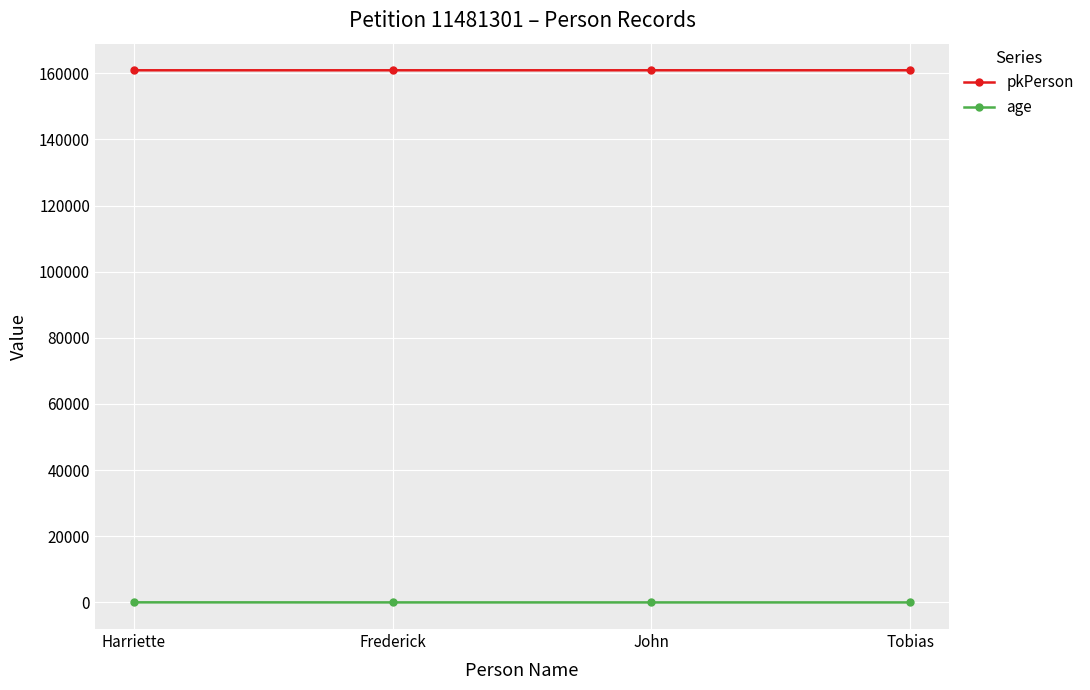

What is the greatest value displayed?

160883